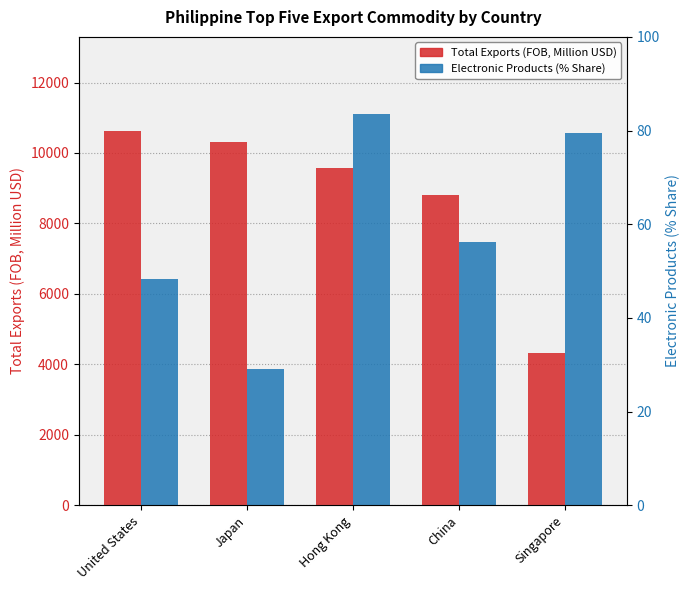

The Total Exports (FOB, Million USD) series shows 9564.0 at Hong Kong. True or false?

True